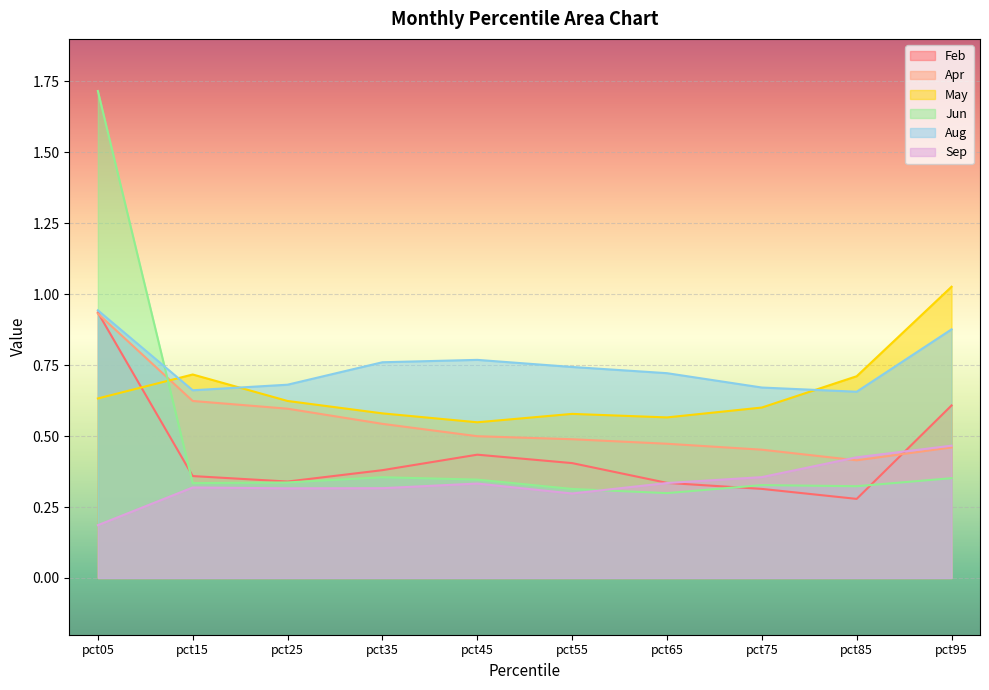

What is the value of the Sep point at the 2nd from the left?

0.3